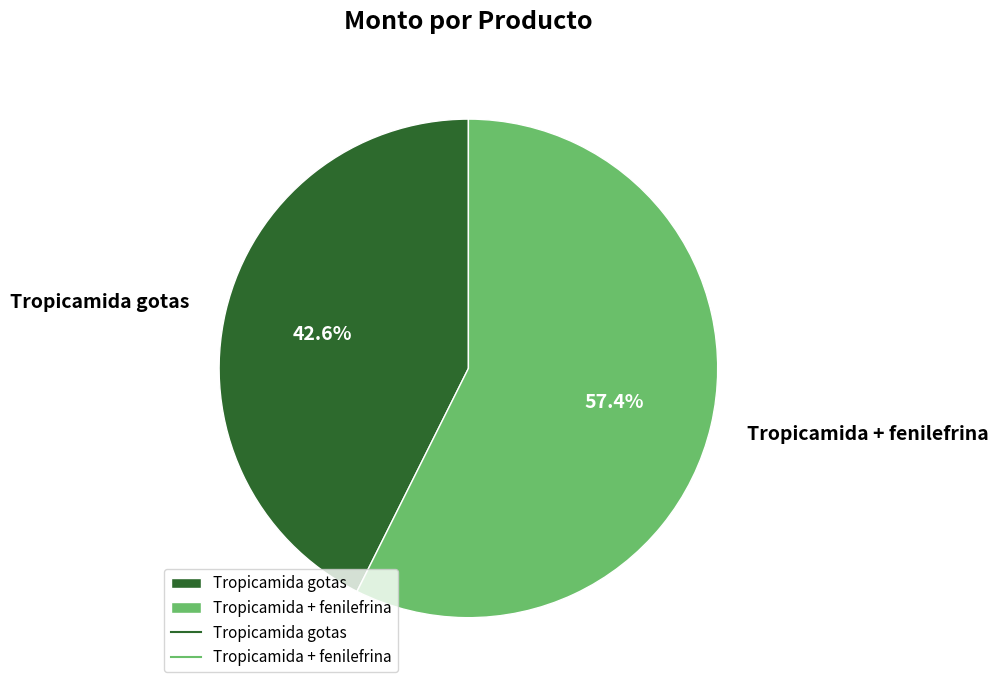

Which slice is the largest?

Tropicamida + fenilefrina